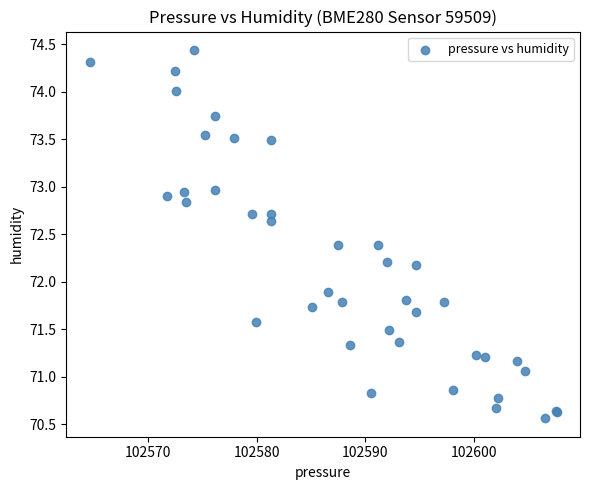

What Y value in the scatter plot is closest to 72?

71.9